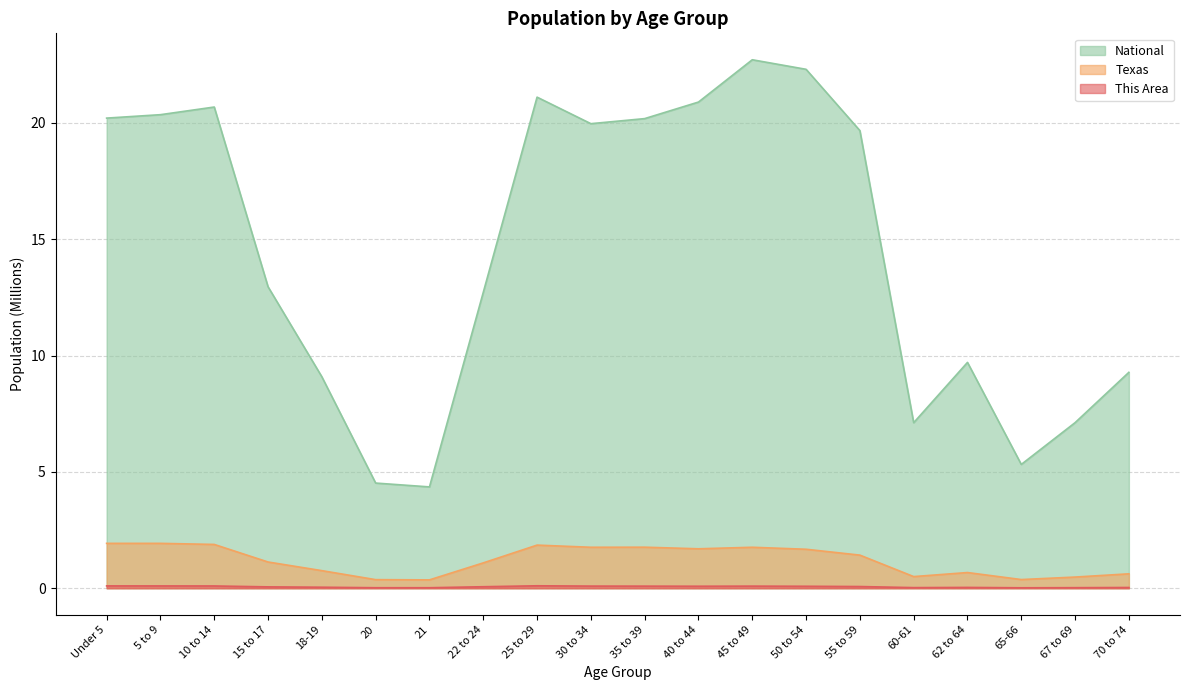

At which category does National reach its first local peak?

10 to 14